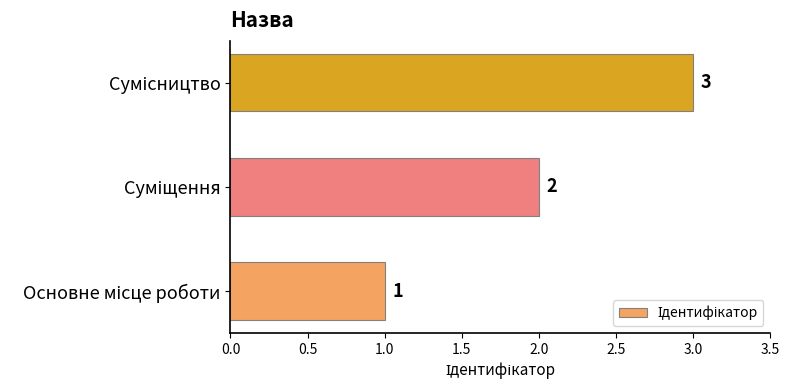

Does the chart contain any negative values?

No